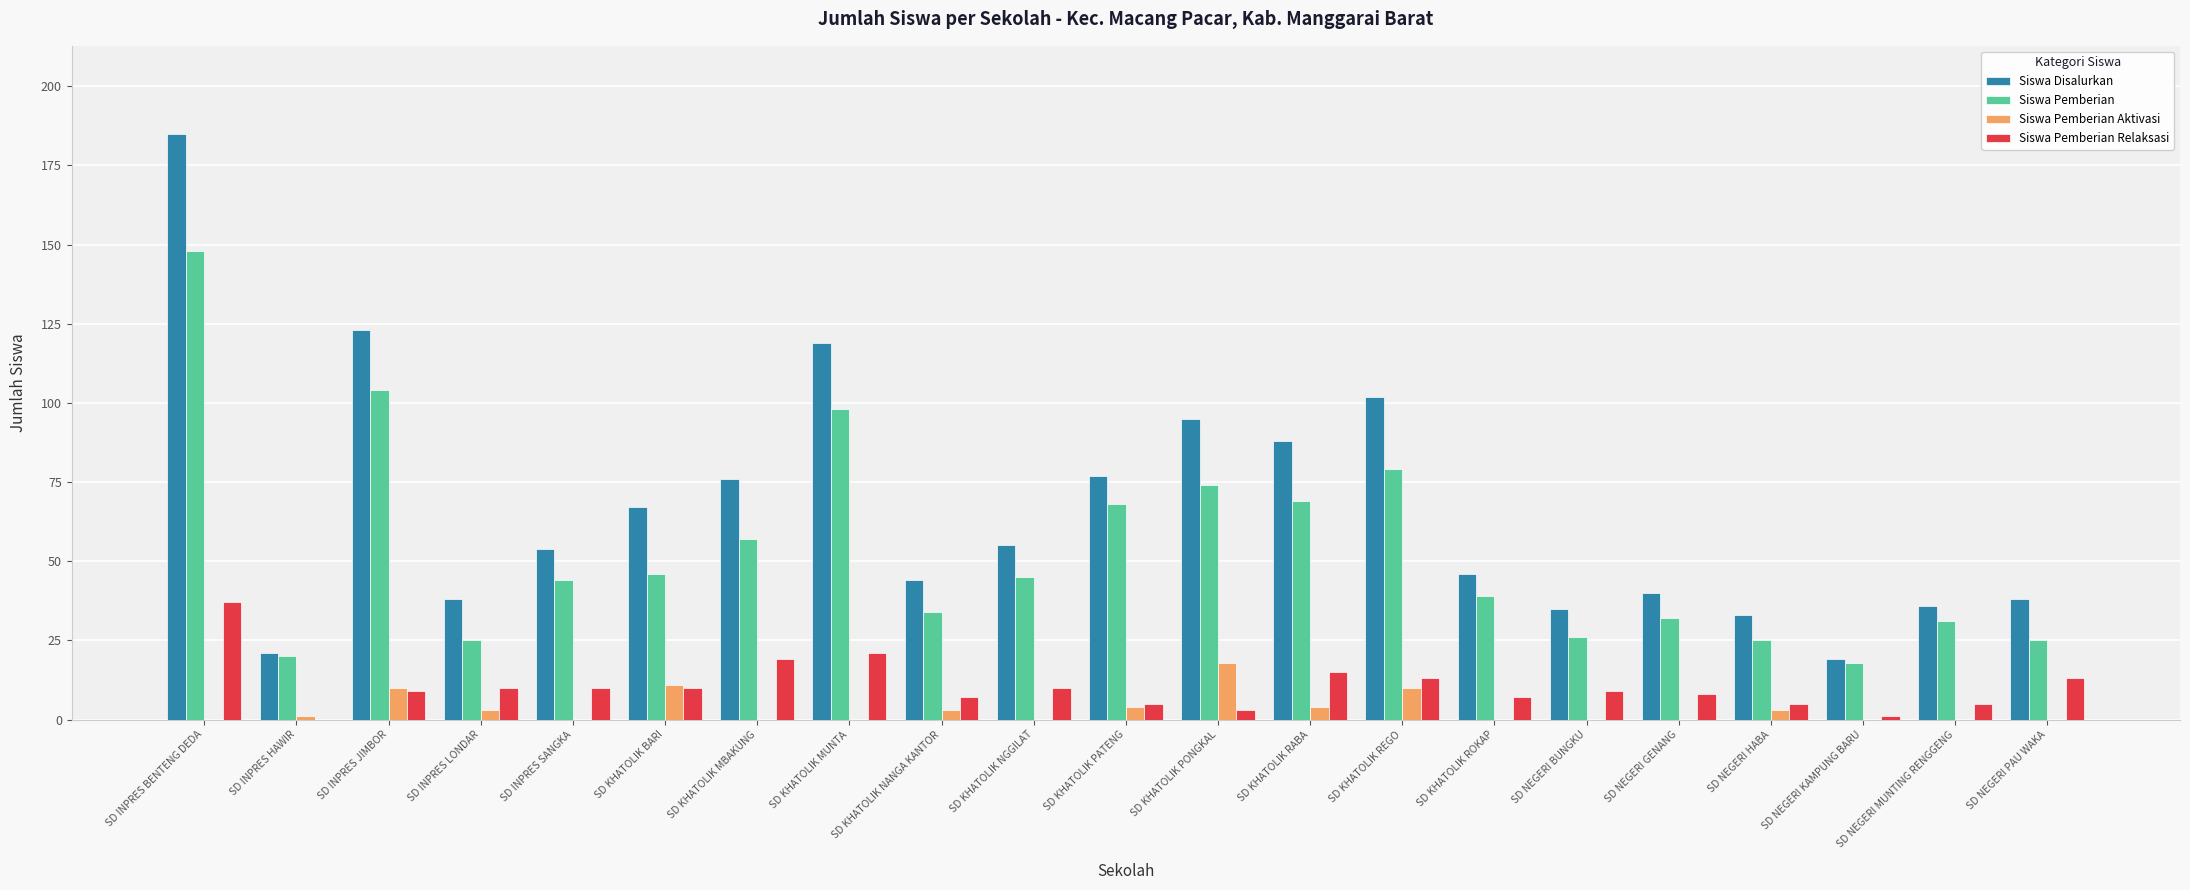

Which series has the widest spread of values?

Siswa Disalurkan